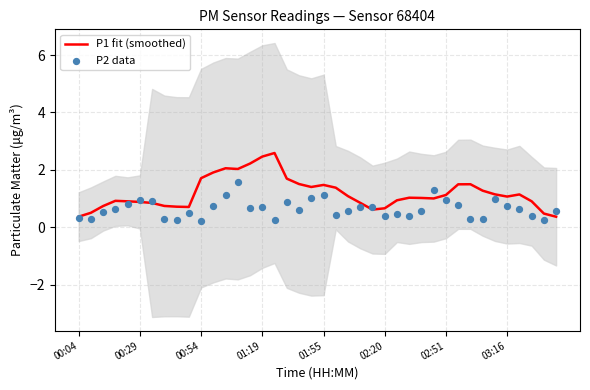

At how many categories does at least one series exceed 1?

23